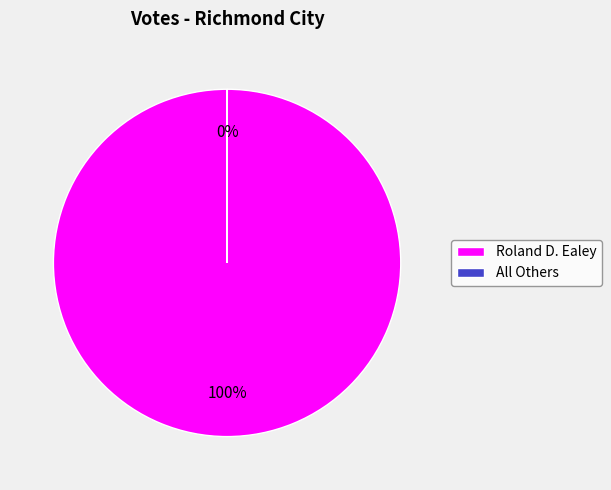

Is it true that Roland D. Ealey is 92% of the pie?

False